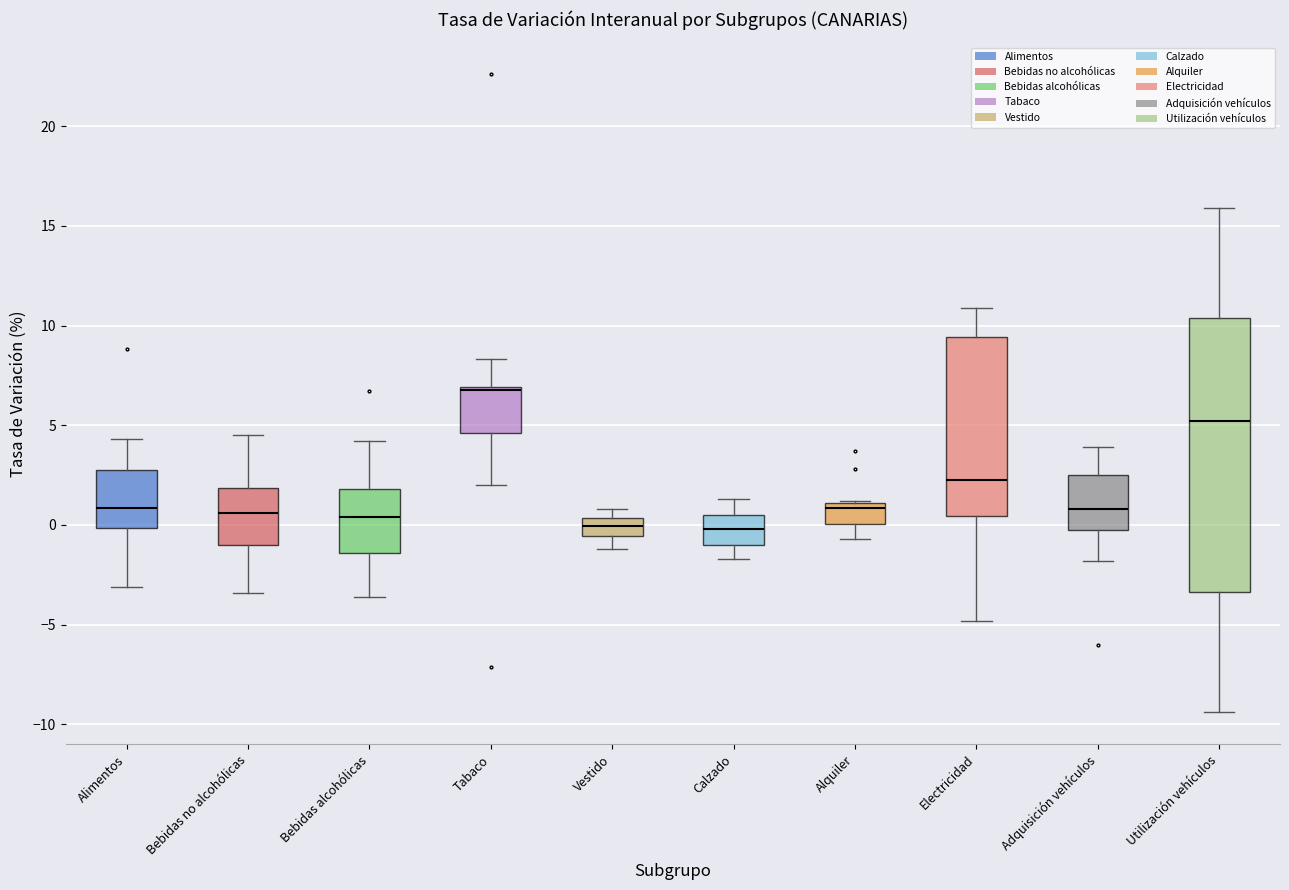

Where does the median line of the box for Vestido sit on the y-axis? The values are not printed on the chart, so give them approximately, as read against the axis.

0.0